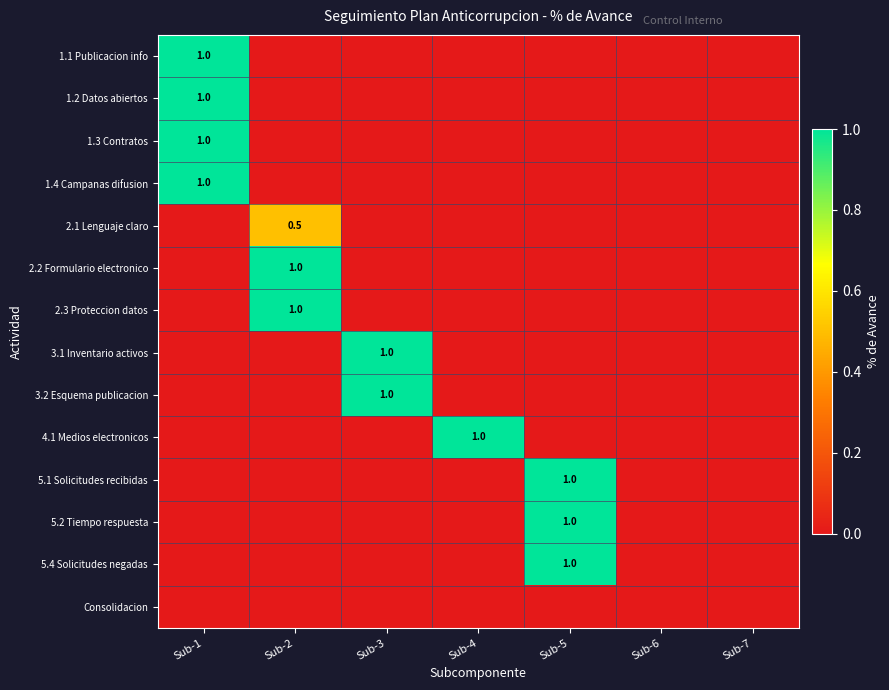

Between Sub-6 and Sub-7, which is larger?

Sub-6